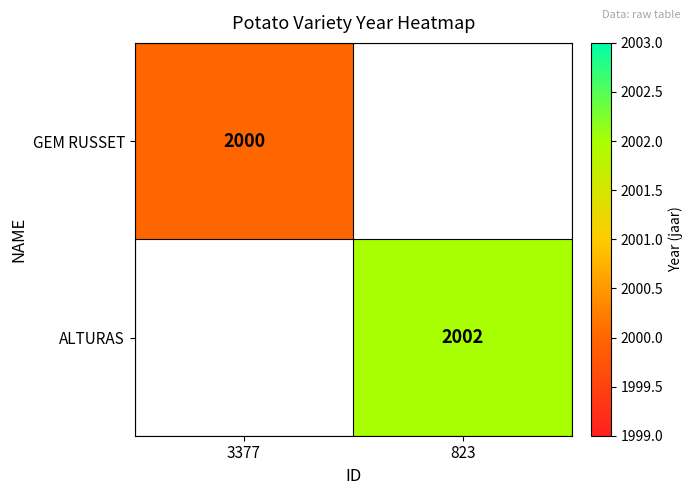

The ALTURAS series shows 443 at 823. True or false?

False